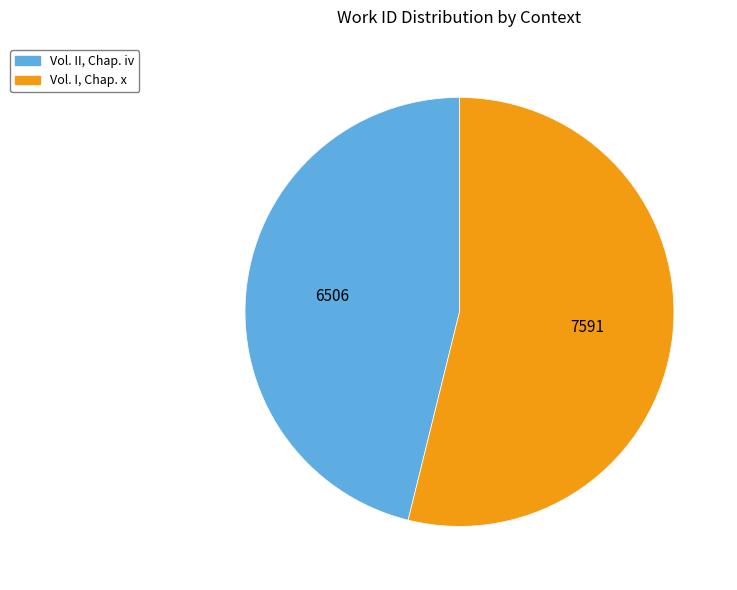

Rank the categories by value from highest to lowest.

Vol. I, Chap. x, Vol. II, Chap. iv